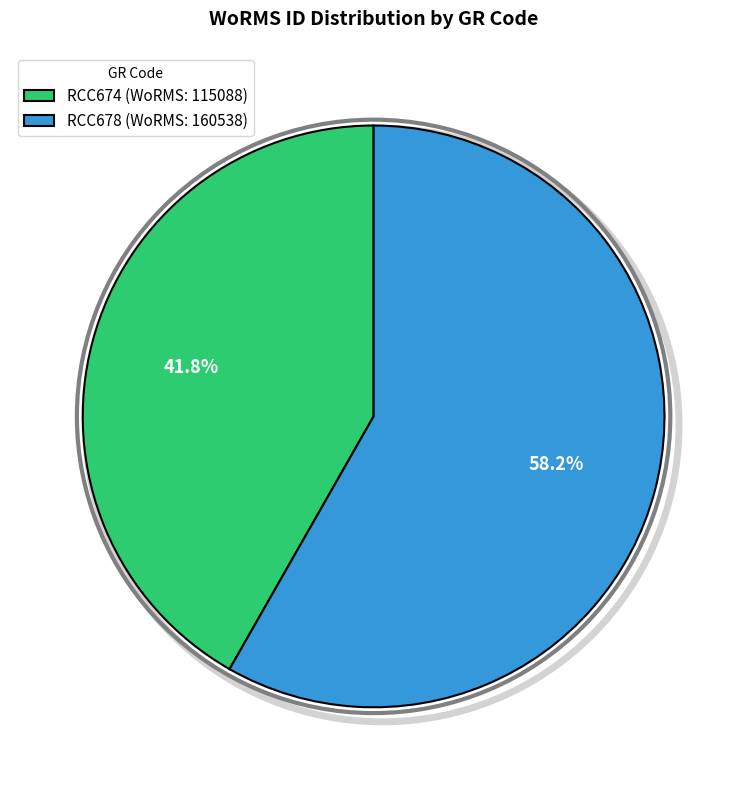

Between RCC678 (WoRMS: 160538) and RCC674 (WoRMS: 115088), which is larger?

RCC678 (WoRMS: 160538)